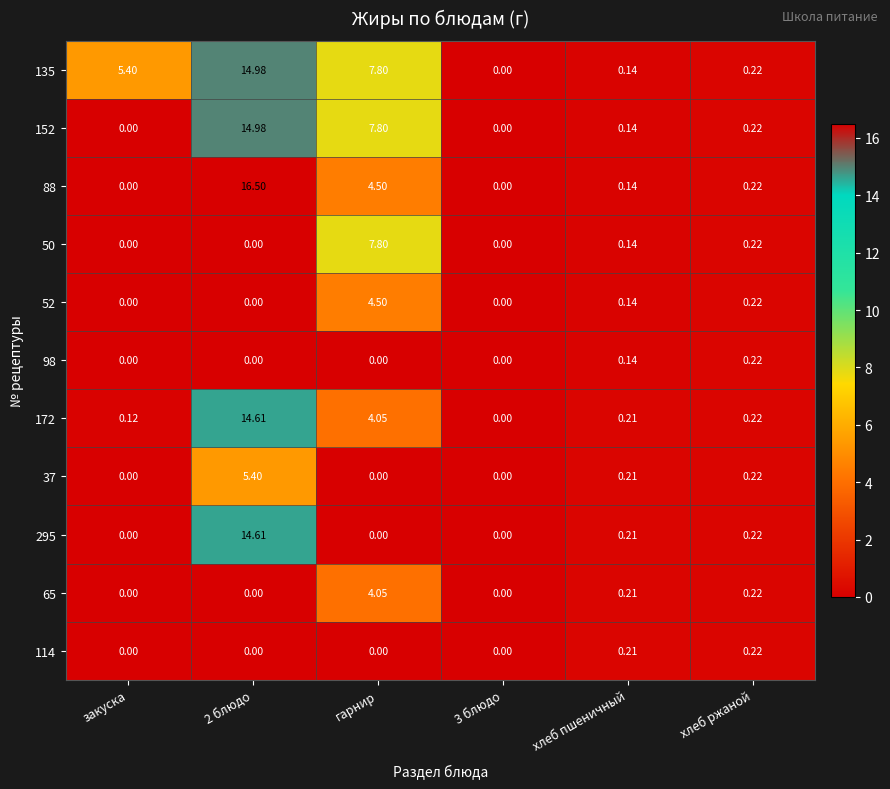

At which label is 50 closest to 3?

хлеб ржаной